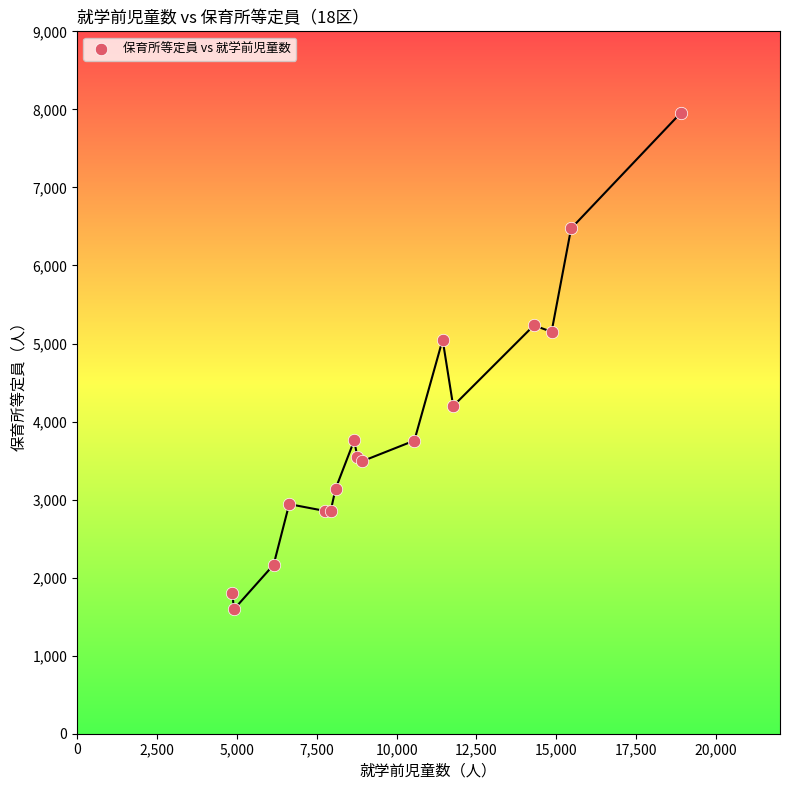

What Y value in the scatter plot is closest to 4774?

5049